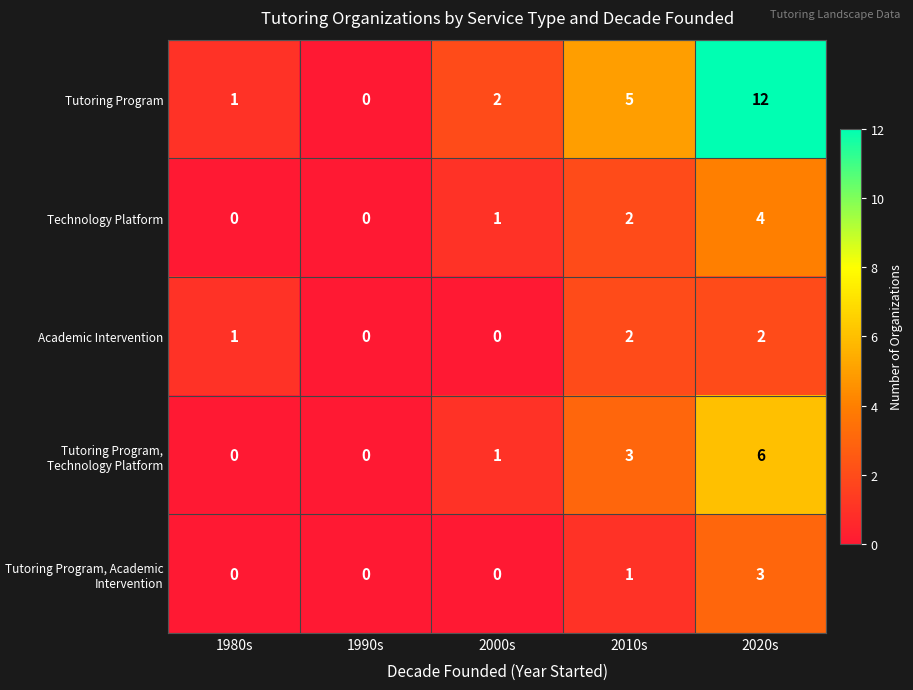

Is it true that Tutoring Program, Technology Platform equals 3 at 2010s?

True